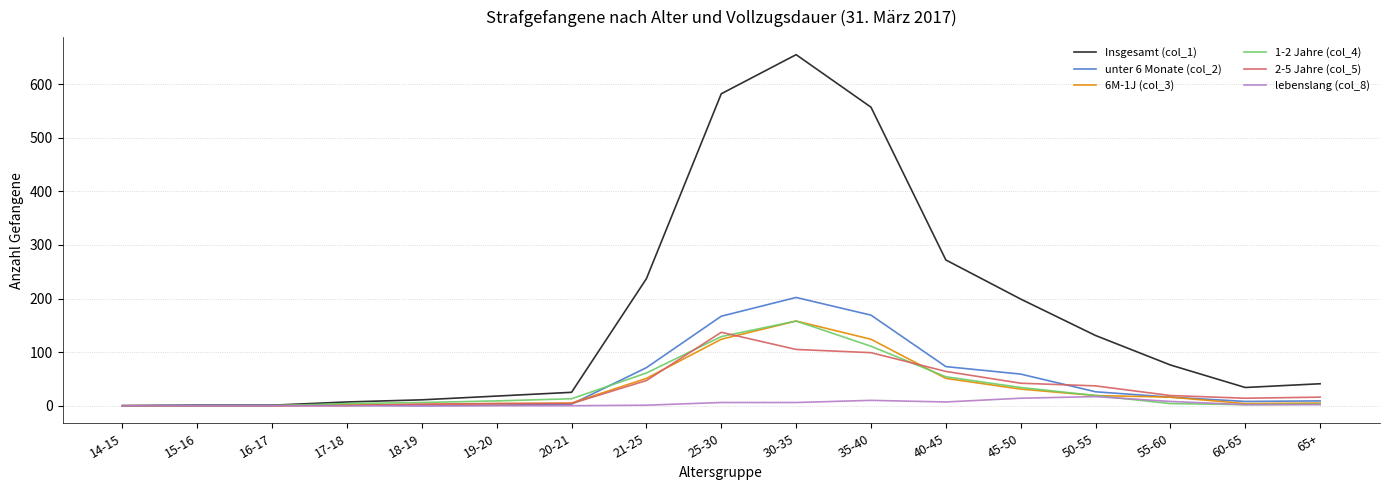

Does the chart display data point markers on the line(s)?

No